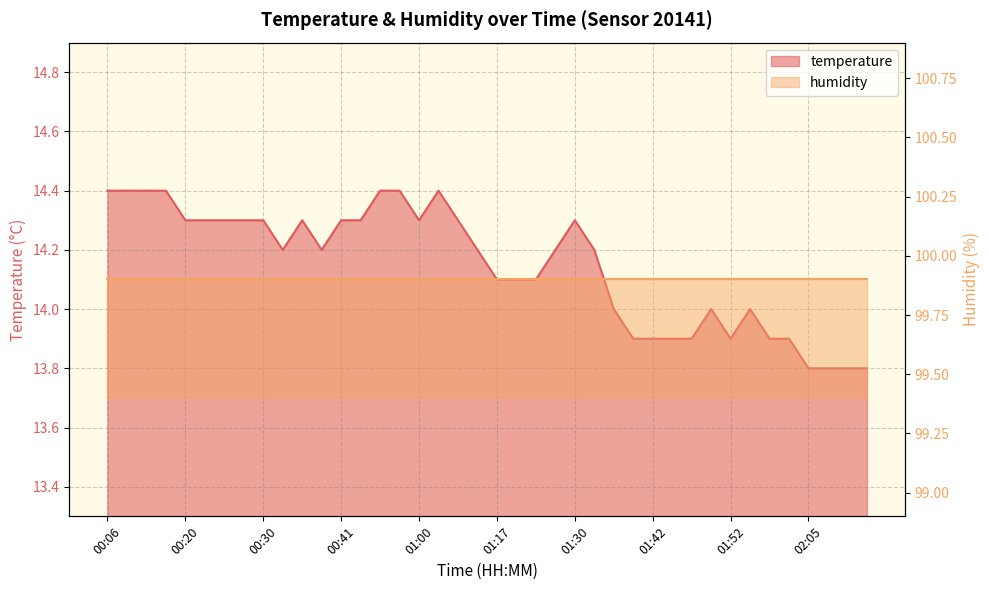

What is the difference between the maximum and minimum values?

0.6